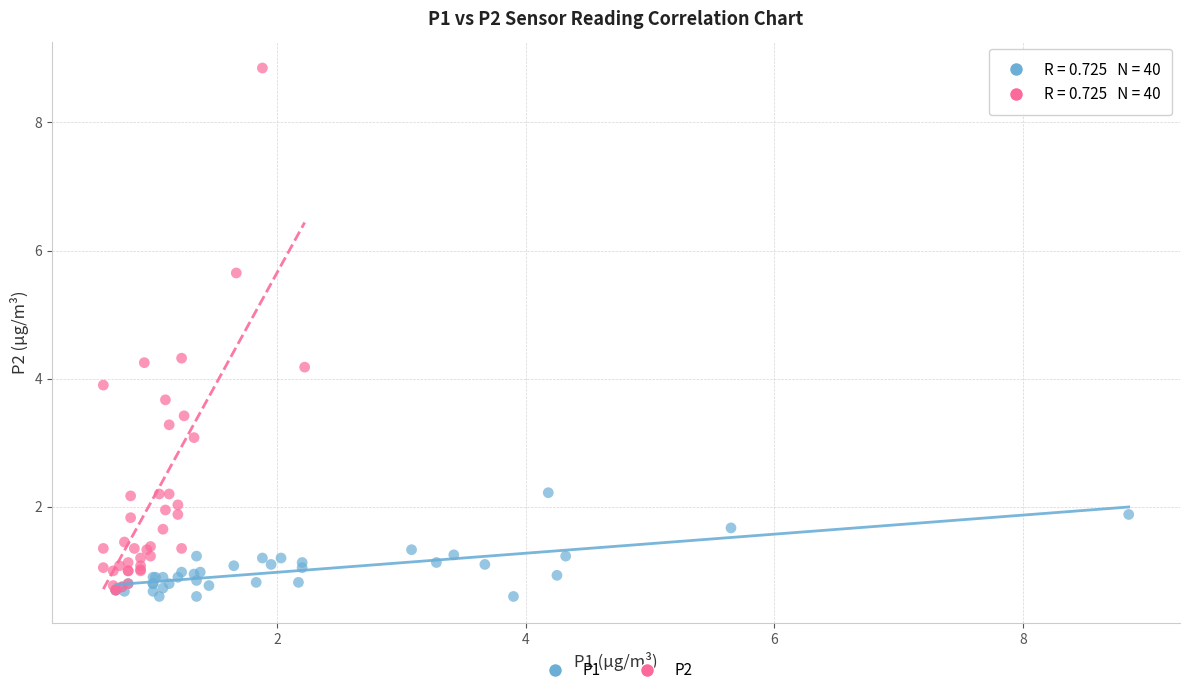

Which series has the largest Y range (max minus min)?

P2